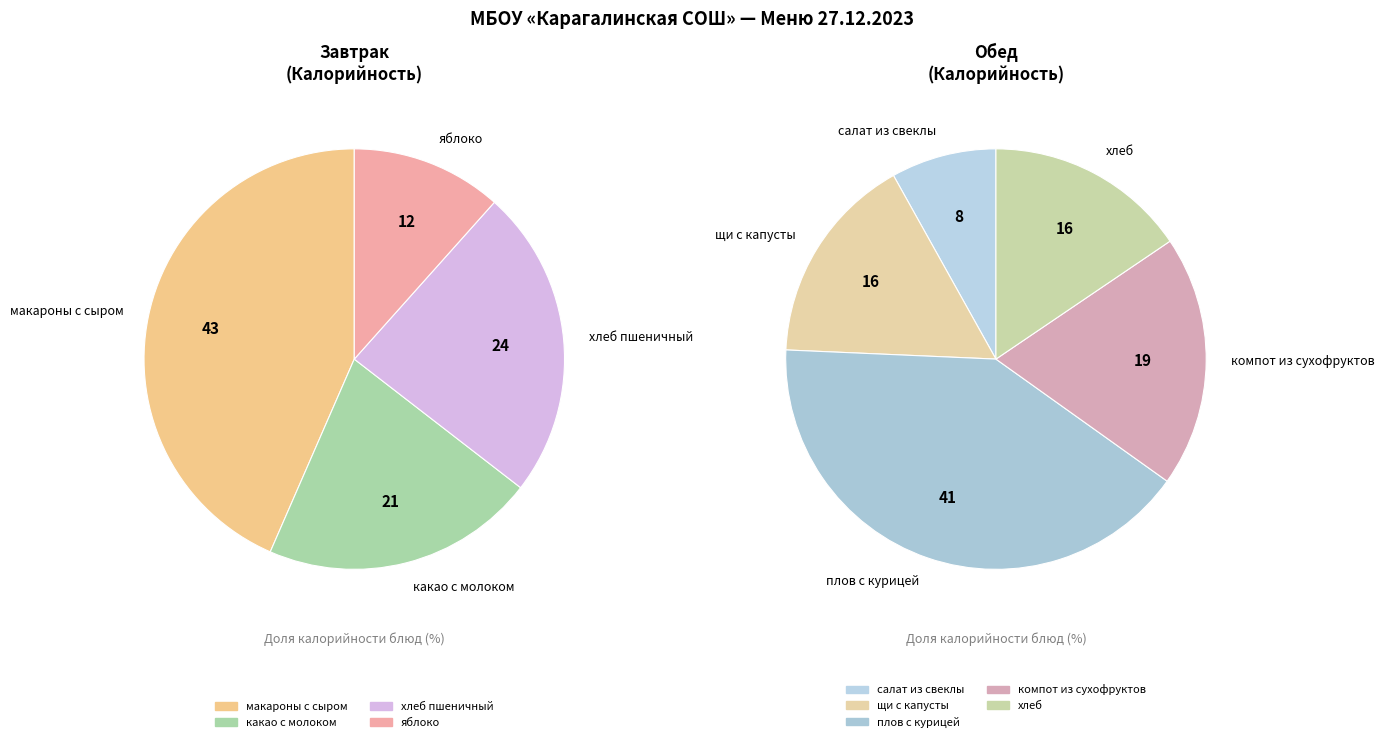

Is the sum of щи с капусты and салат из свеклы greater than half?

No